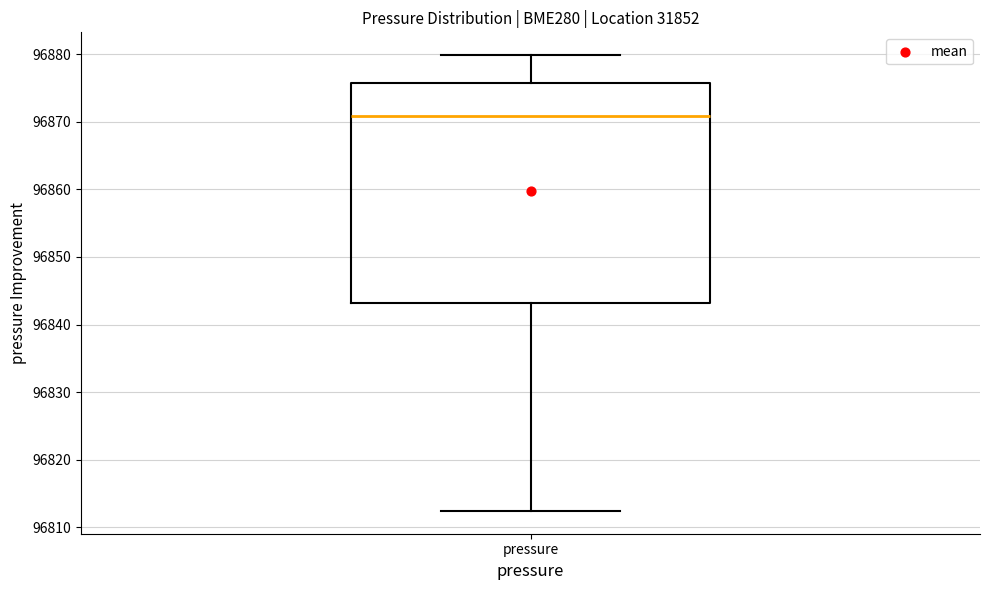

Transcribe this box plot: give where the median line is, the range the box spans, and where the two whiskers end, as read against the y-axis. The values are not printed on the chart, so give them approximately, as read against the axis.

median 96871, box 96843 to 96876, whiskers 96812 to 96880